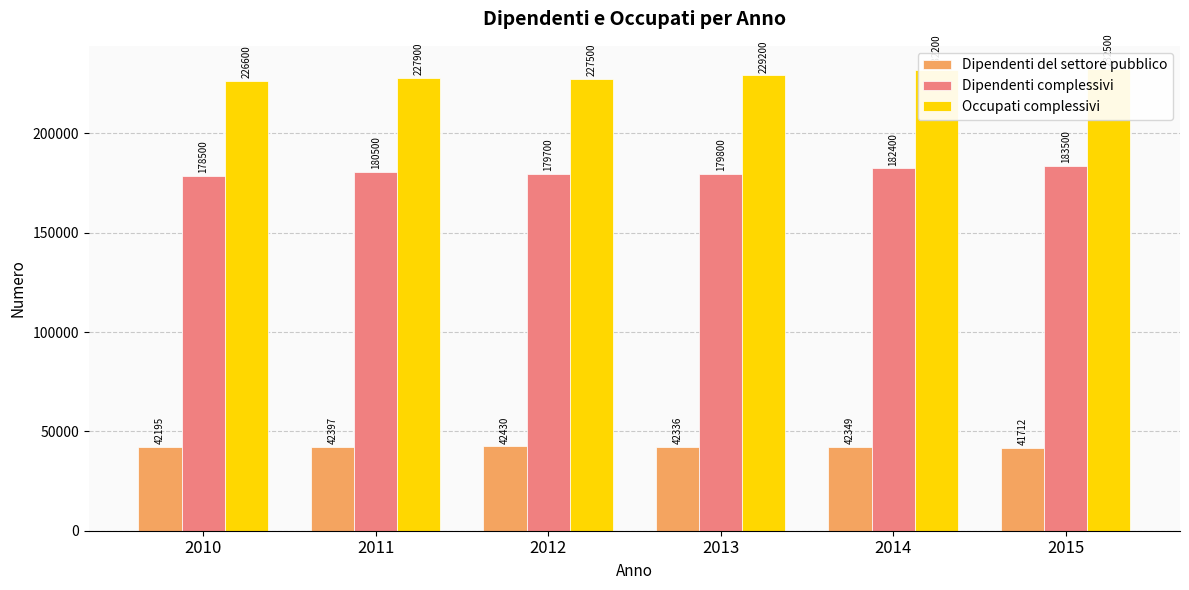

Rank the series at 2012 from lowest to highest value.

Dipendenti del settore pubblico, Dipendenti complessivi, Occupati complessivi